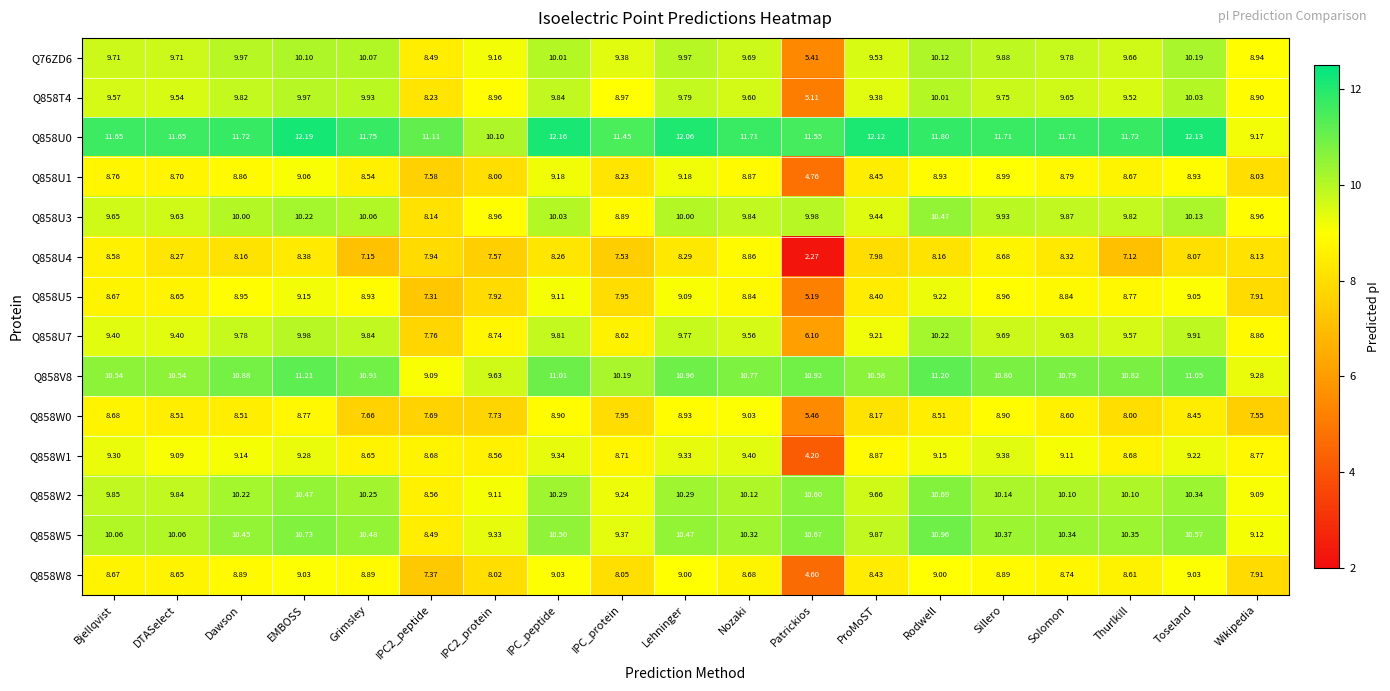

Which series has the widest spread of values?

Q858U4